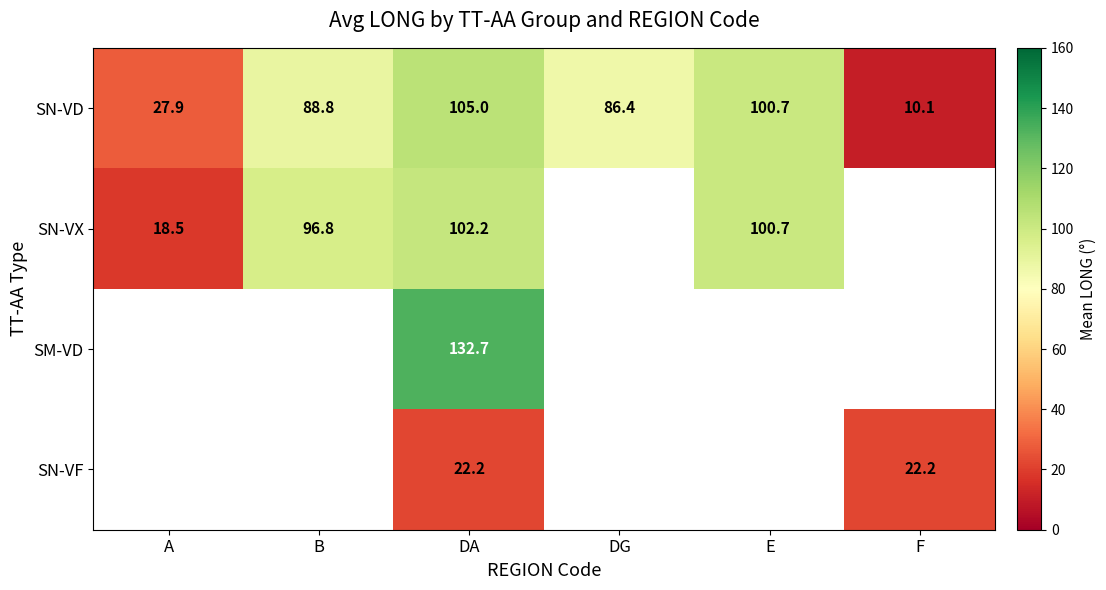

True or false: SN-VD has a value of 100.7 at E.

True